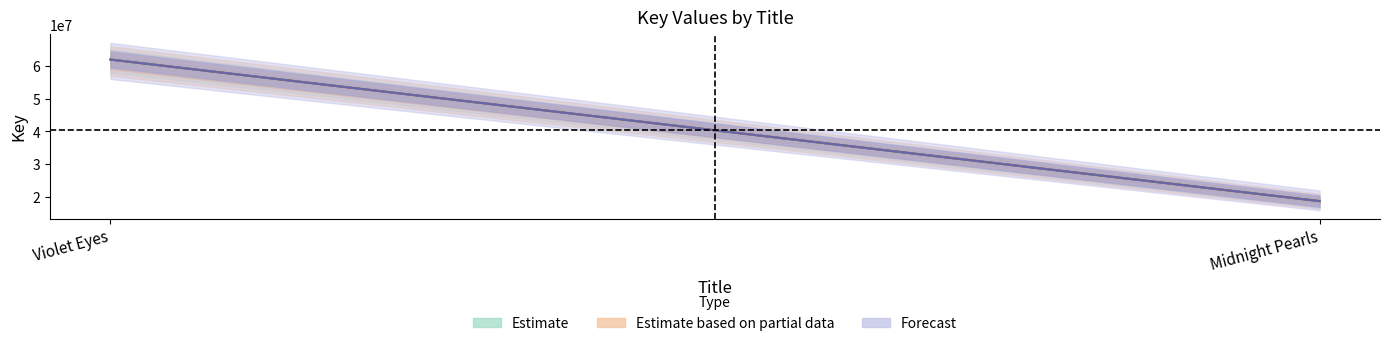

Between Midnight Pearls and Violet Eyes, which is larger?

Violet Eyes